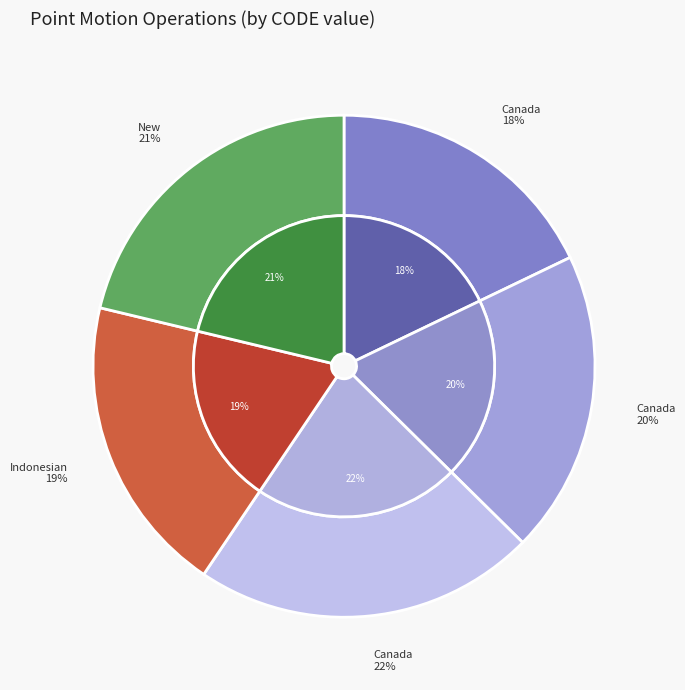

Which has a higher value, Canada velocity grid v7 or Indonesian Deformation Model 2020?

Canada velocity grid v7